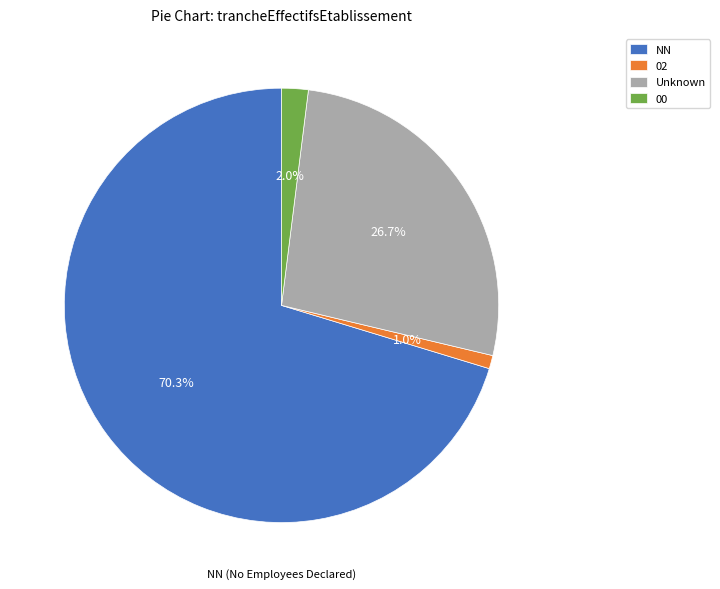

What percentage do NN and Unknown together represent?

97.0%